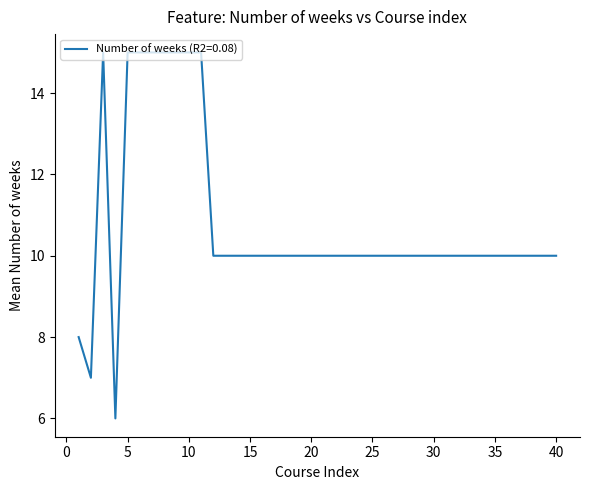

What is the maximum value shown in the chart?

15